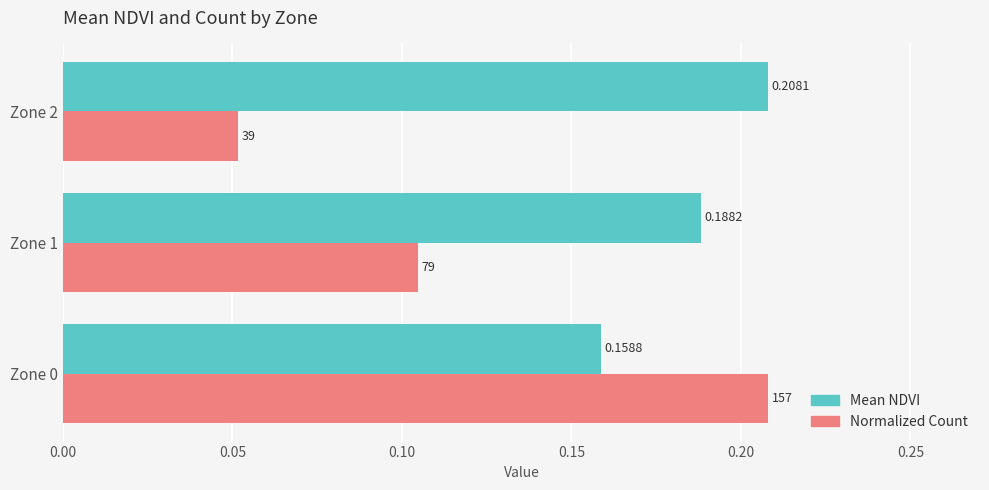

List the series in order of their overall mean, highest first.

Mean NDVI, Normalized Count